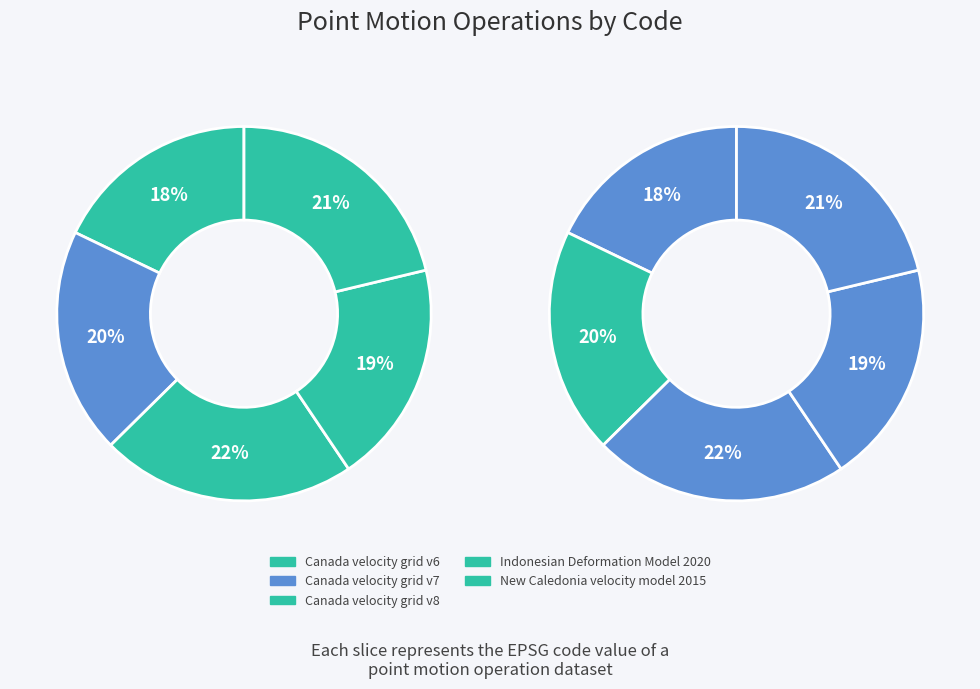

Is it true that New Caledonia velocity model 2015 is 21% of the pie?

True